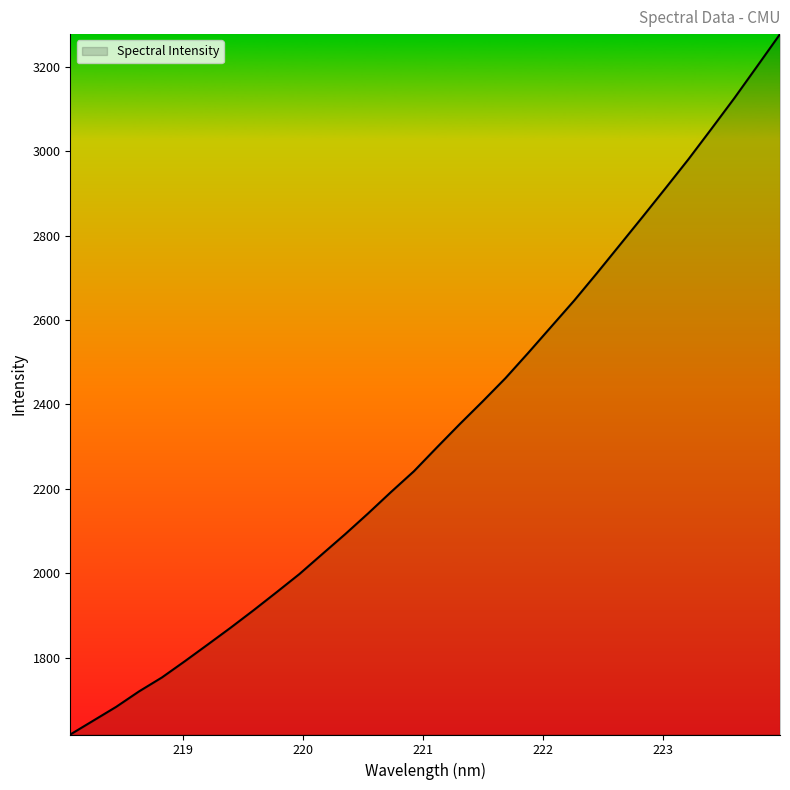

True or false: the data has more than 0 interior local peaks.

False